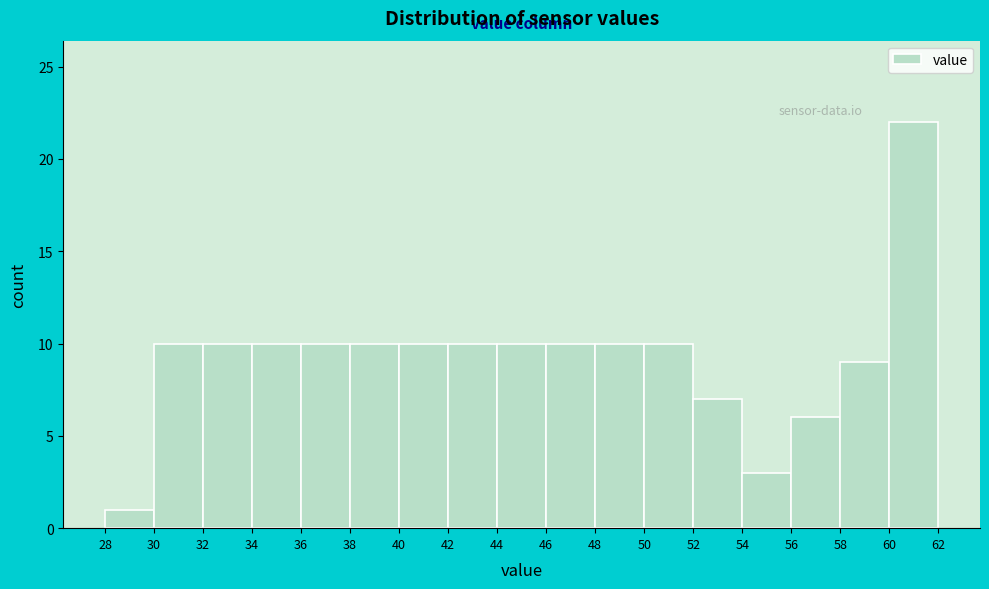

Over which range of the x-axis is the bar tallest?

60 to 62